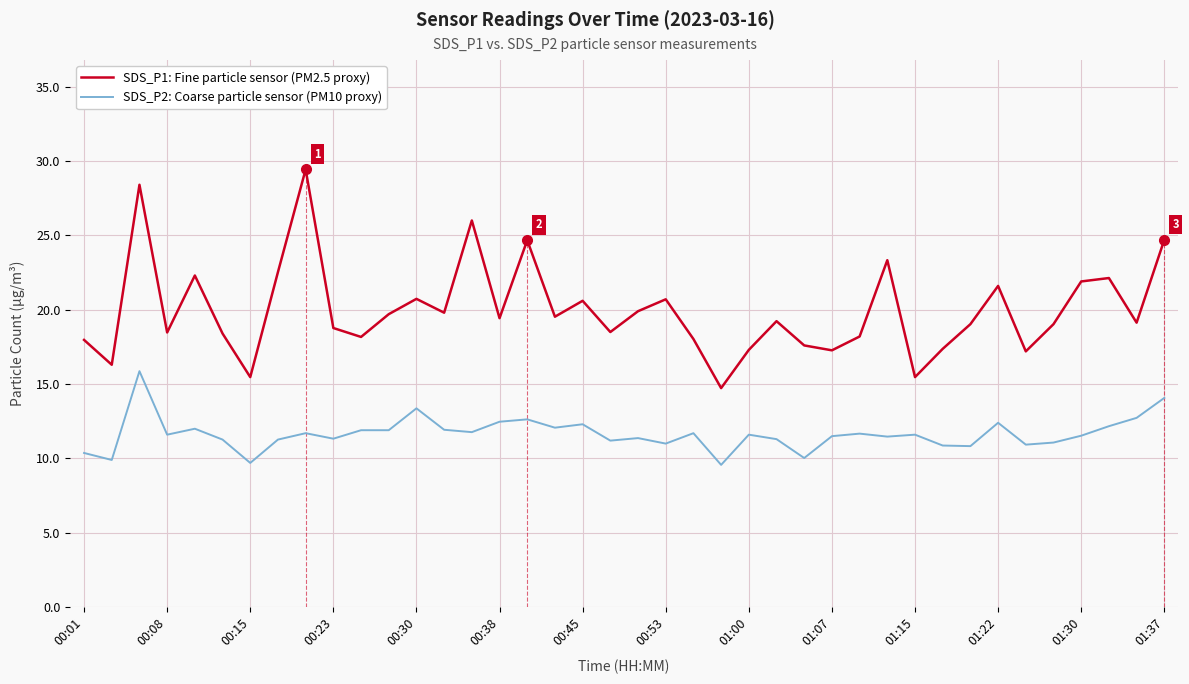

True or false: SDS_P1: Fine particle sensor (PM2.5 proxy) has more than 0 points higher than both neighbors.

True